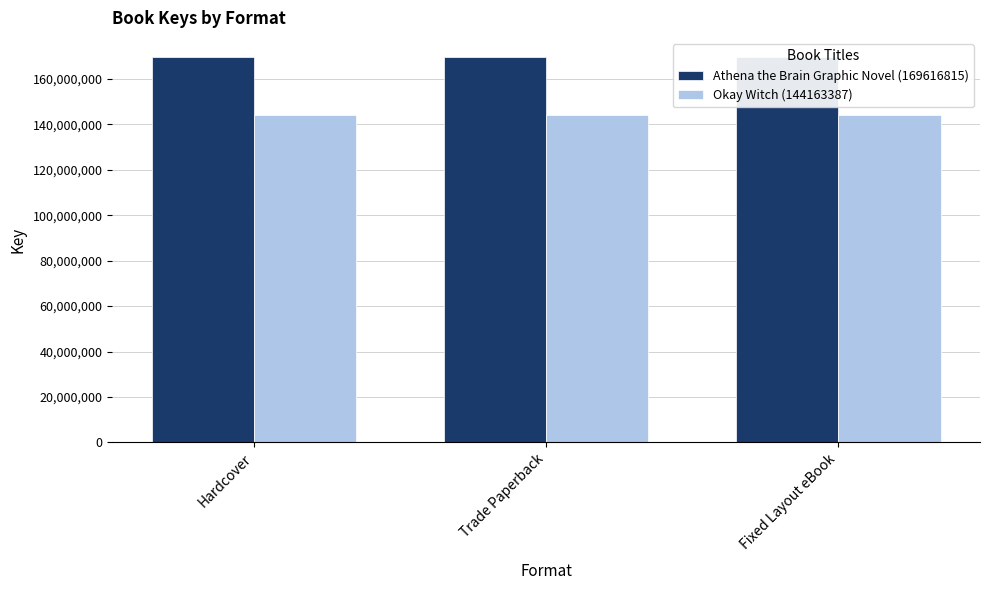

Which category has the lowest value across all series?

Hardcover